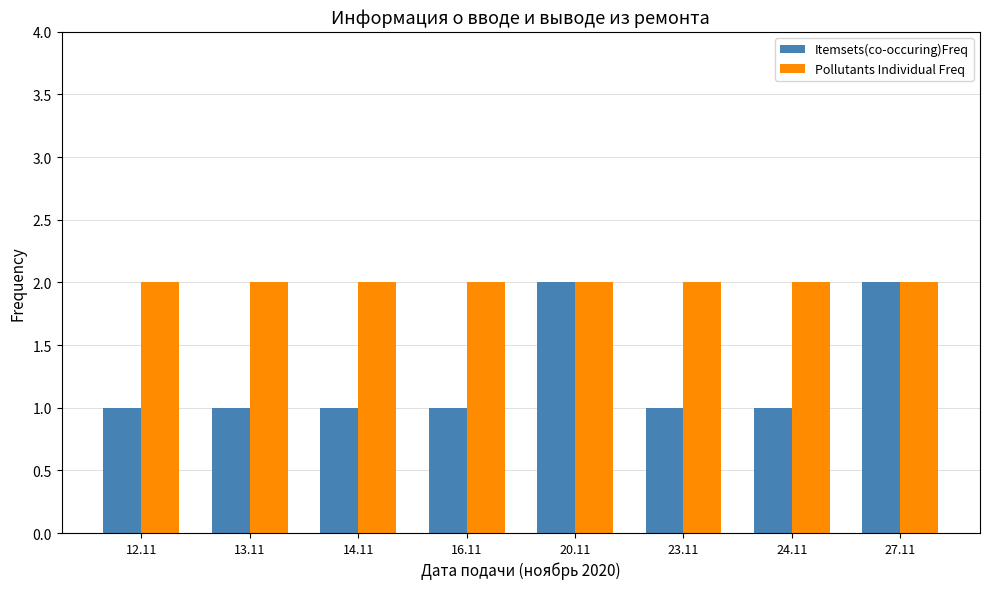

What is the value of the Pollutants Individual Freq bar at the 2nd from the left?

2